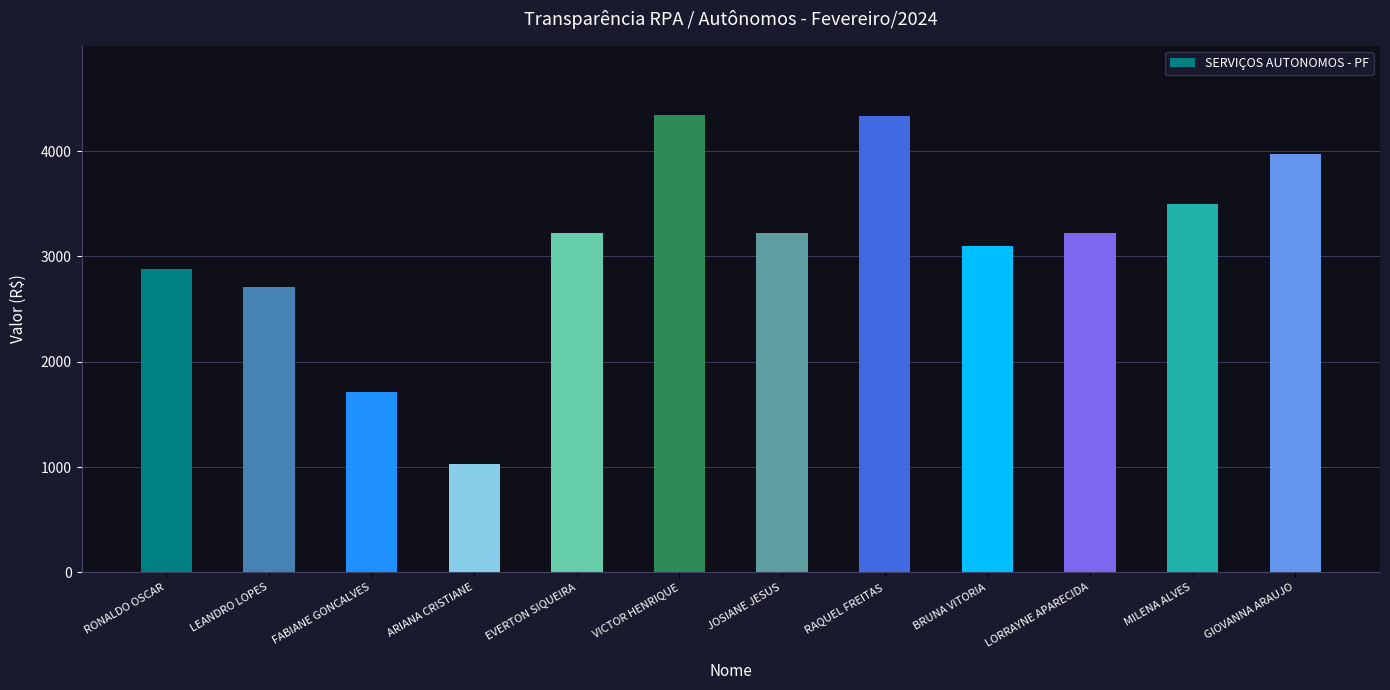

What is the value of the 8th bar from the left?

4329.4